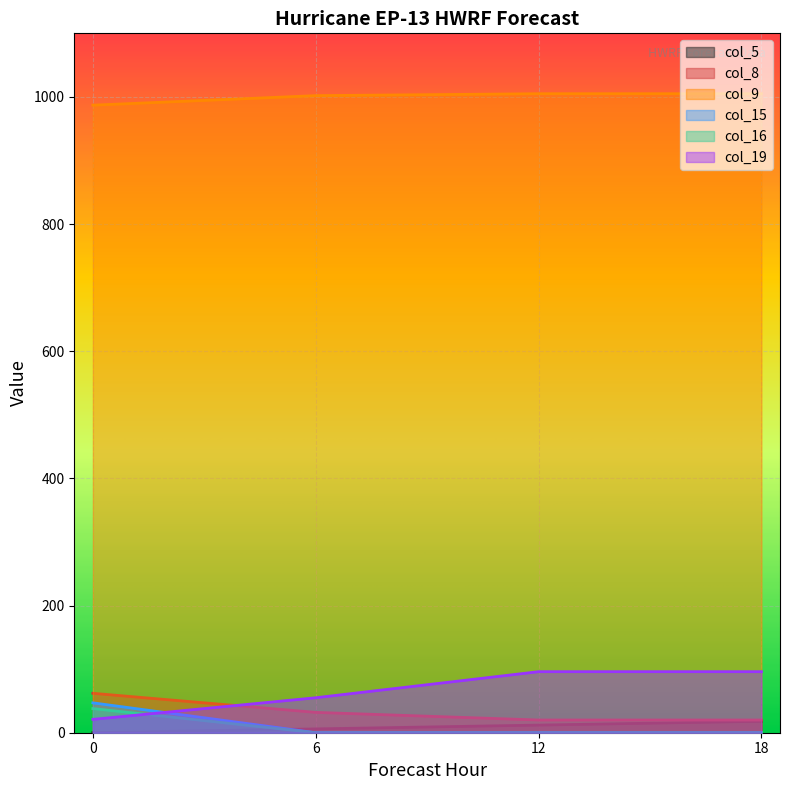

What is the difference between the maximum and minimum values in the col_16 series?

38